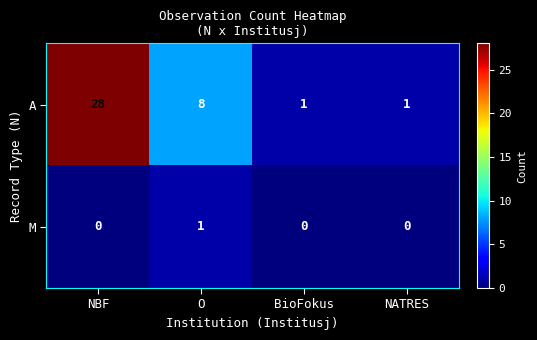

Reading left to right, list all the values displayed in this chart.

A: NBF=28	O=8	BioFokus=1	NATRES=1
M: NBF=0	O=1	BioFokus=0	NATRES=0